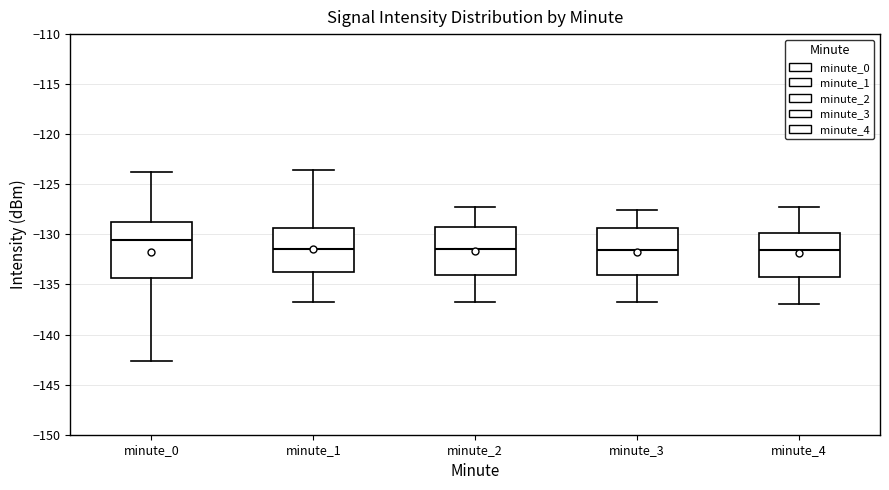

Which box's median line is the highest?

minute_0